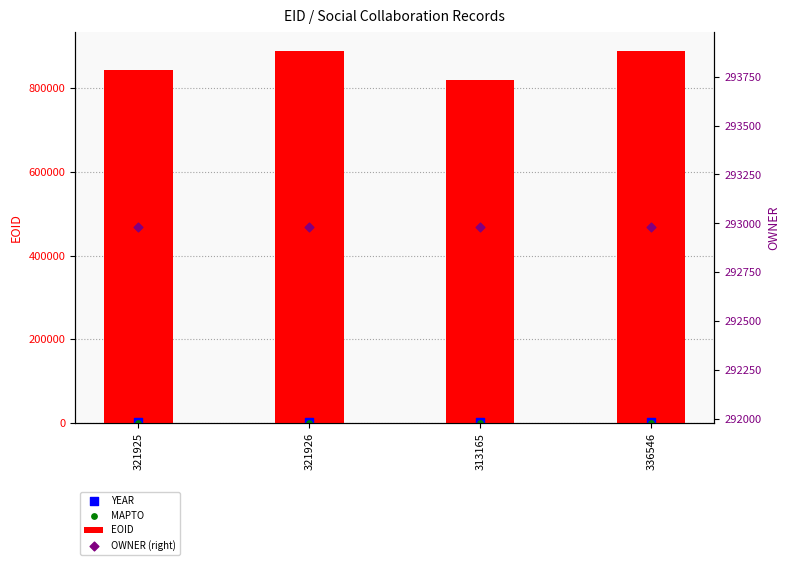

At which category is the sum across all series the highest?

336546